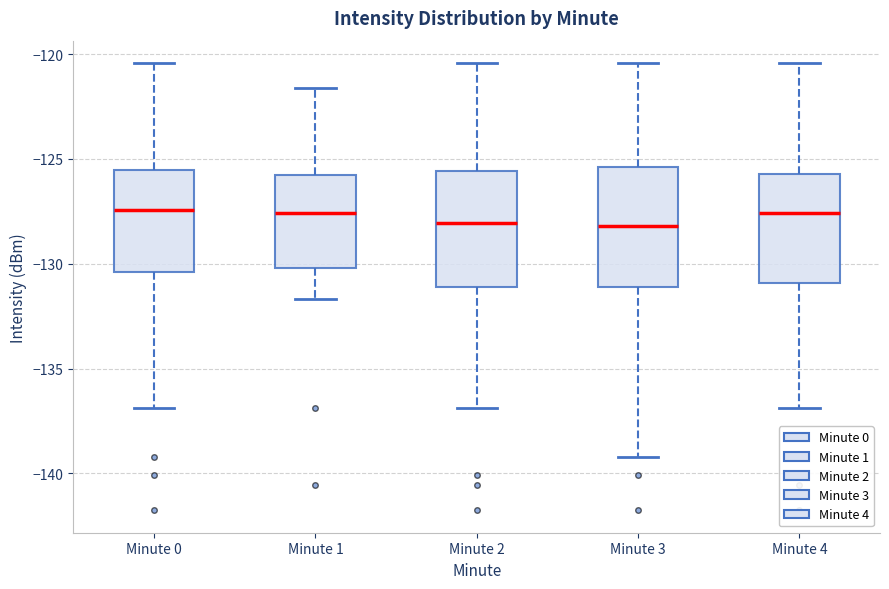

Reading left to right, read every box against the y-axis: the position of its median line, the range the box covers, and the ends of its whiskers. The values are not printed on the chart, so give them approximately, as read against the axis.

Minute 0: median -127.5, box -130.5 to -125.5, whiskers -137.0 to -120.5
Minute 1: median -127.5, box -130.0 to -126.0, whiskers -131.5 to -121.5
Minute 2: median -128.0, box -131.0 to -125.5, whiskers -137.0 to -120.5
Minute 3: median -128.0, box -131.0 to -125.5, whiskers -139.0 to -120.5
Minute 4: median -127.5, box -131.0 to -125.5, whiskers -137.0 to -120.5